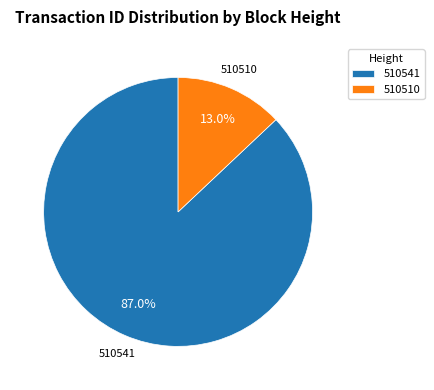

True or false: 510510 accounts for 13% of the total.

True